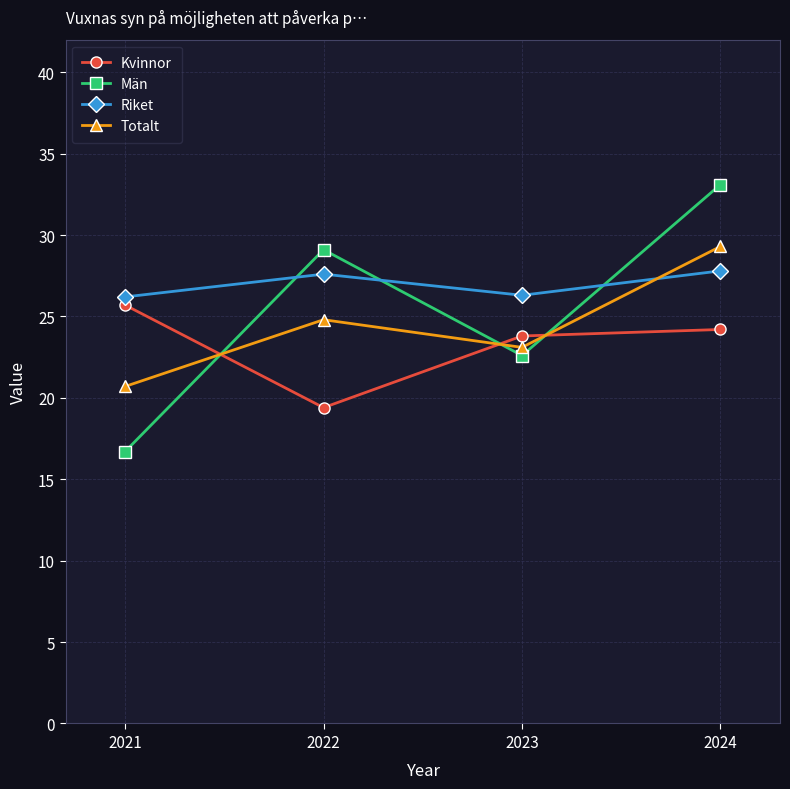

What is the difference between the highest and lowest values at 2024?

8.9